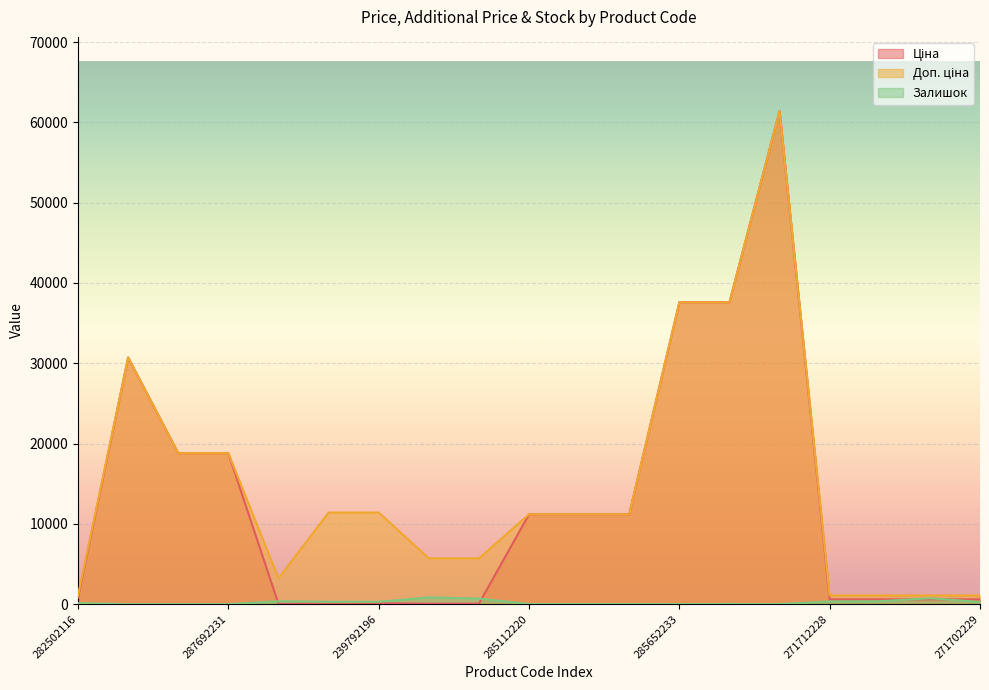

What is the lowest value of the Доп. ціна series?

1081.7